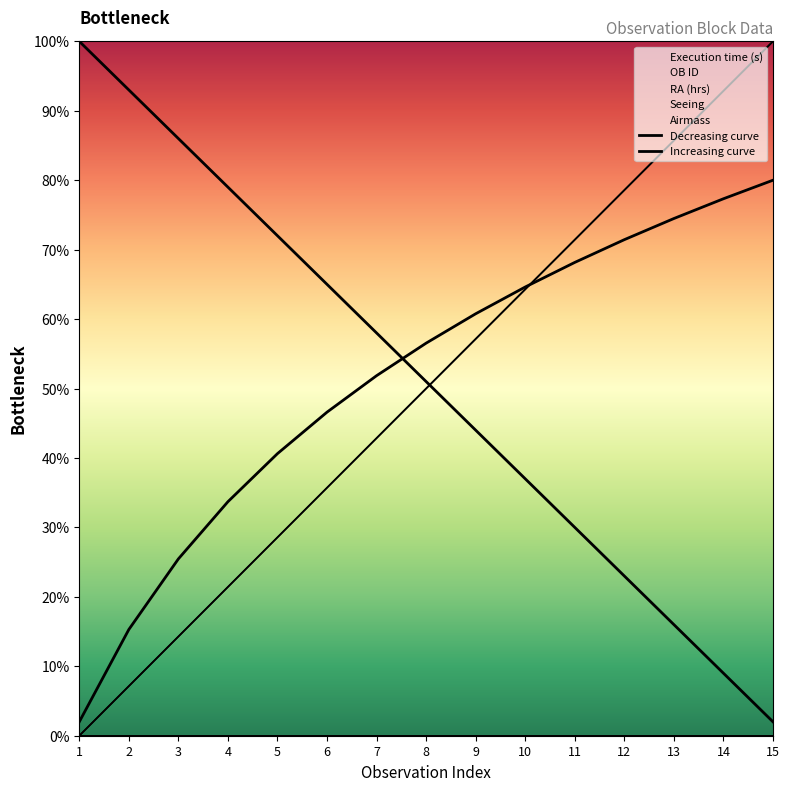

Count the number of data series in this chart.

2